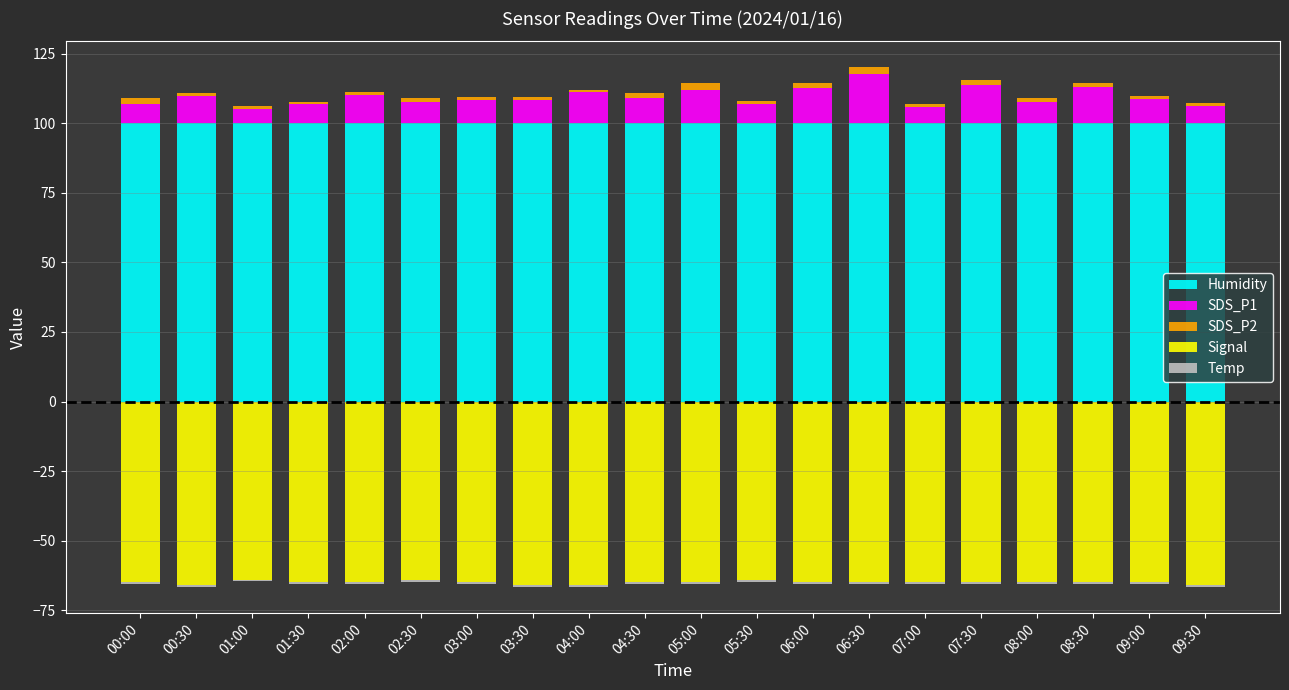

Which series has the largest total across all categories?

Humidity